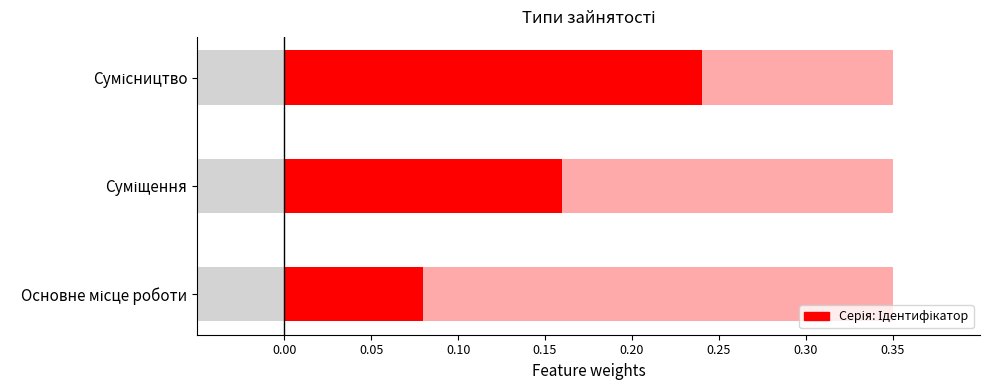

Rank the categories by value from lowest to highest.

Основне місце роботи, Суміщення, Сумісництво